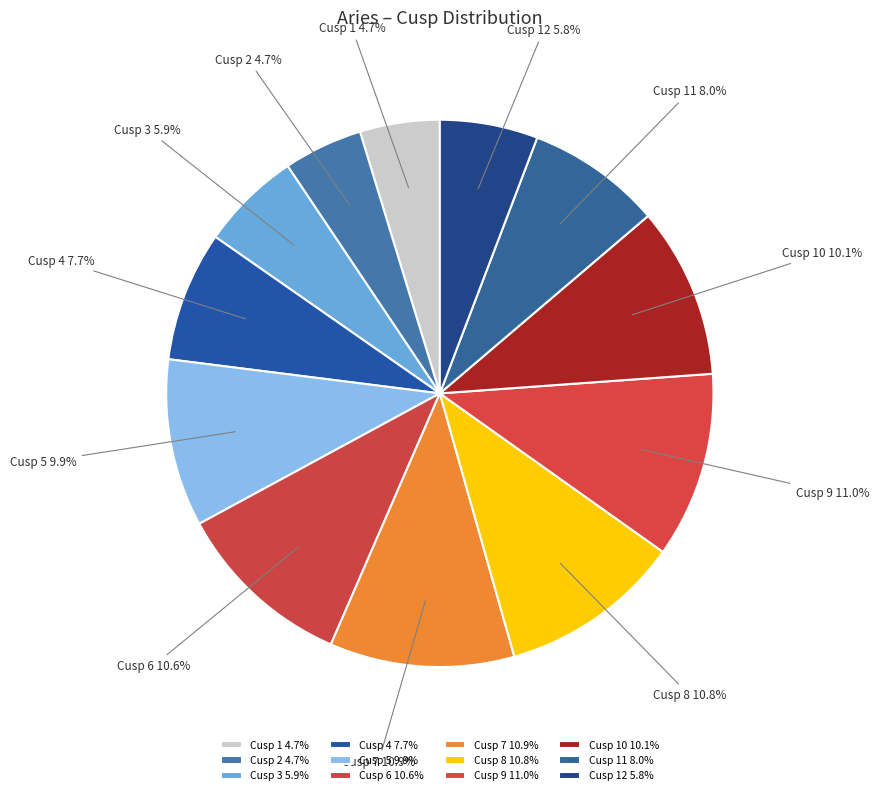

The Cusp 1 slice represents 18% of the pie. True or false?

False